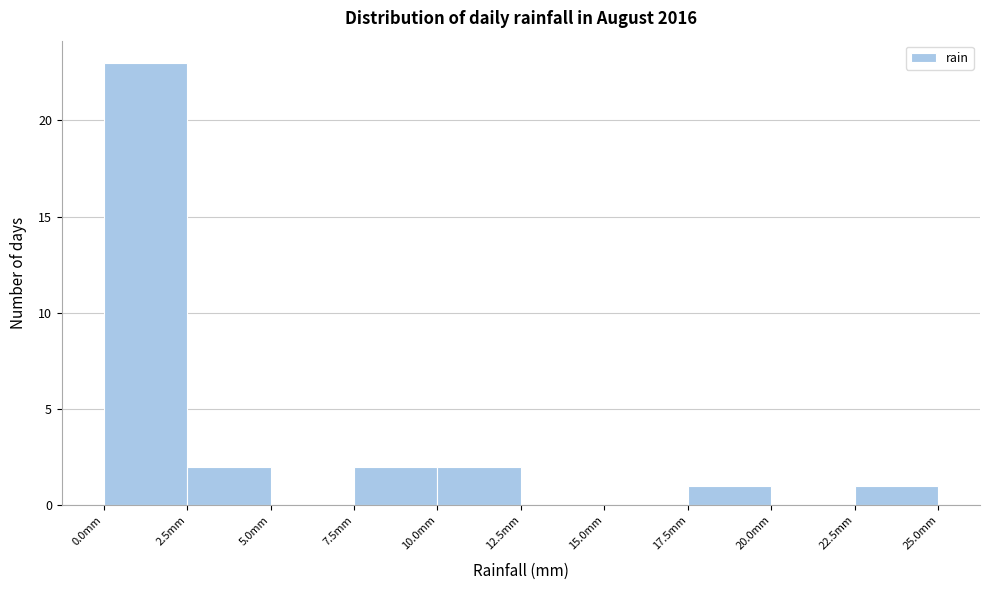

Over which range of the x-axis is the bar tallest?

0.0 to 2.5